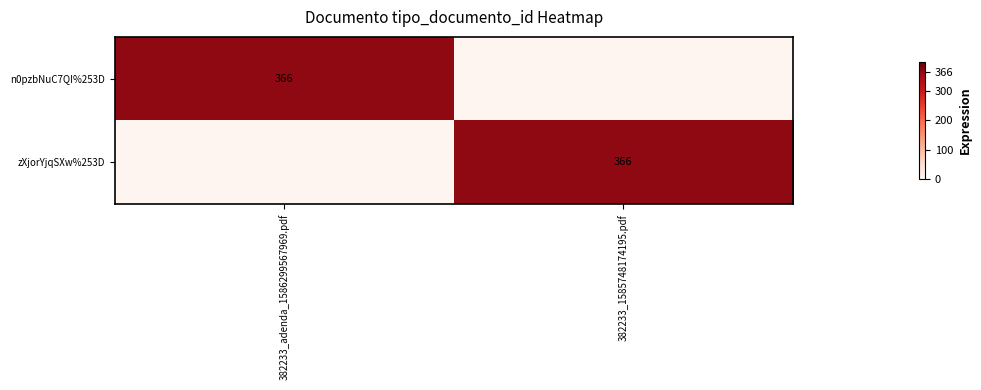

At how many categories does at least one series exceed 268?

2